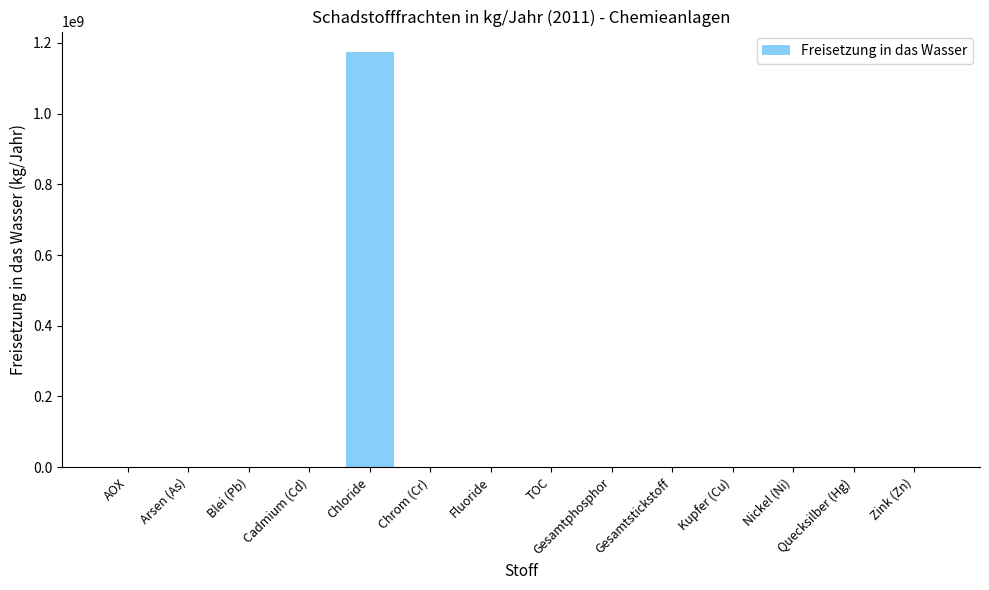

Approximately how many times larger is the value at TOC compared to Nickel (Ni)?

198.9